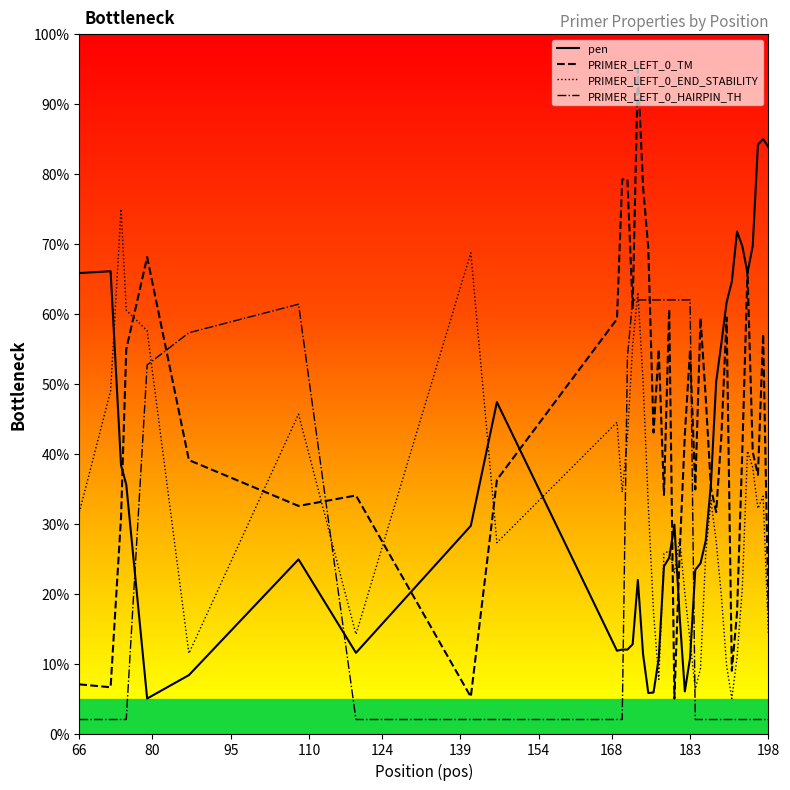

Rank the series by their maximum value, from highest to lowest.

PRIMER_LEFT_0_TM, pen, PRIMER_LEFT_0_END_STABILITY, PRIMER_LEFT_0_HAIRPIN_TH